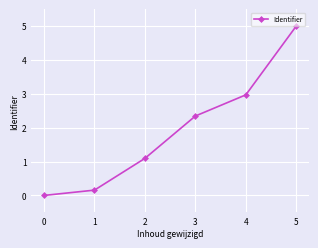

What is the sum of all values?

11.6